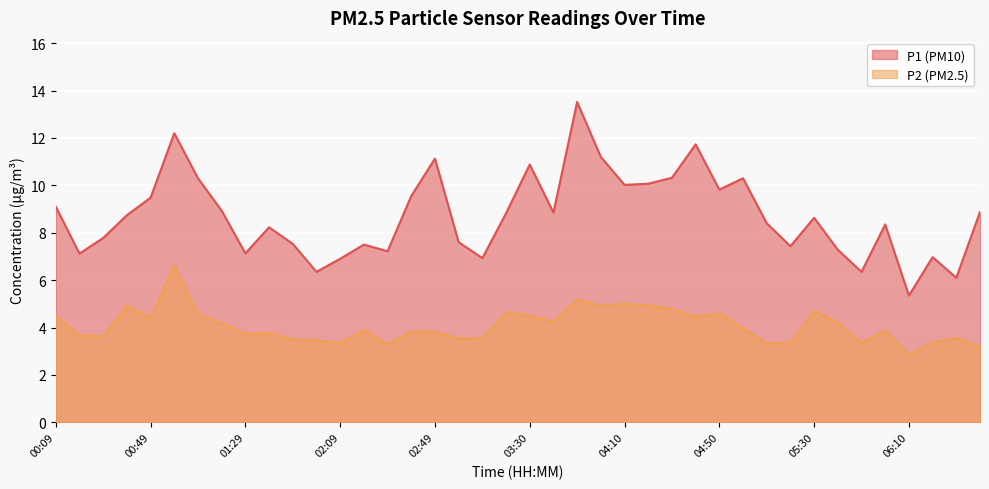

What is the total value across all series at 04:00?

16.1